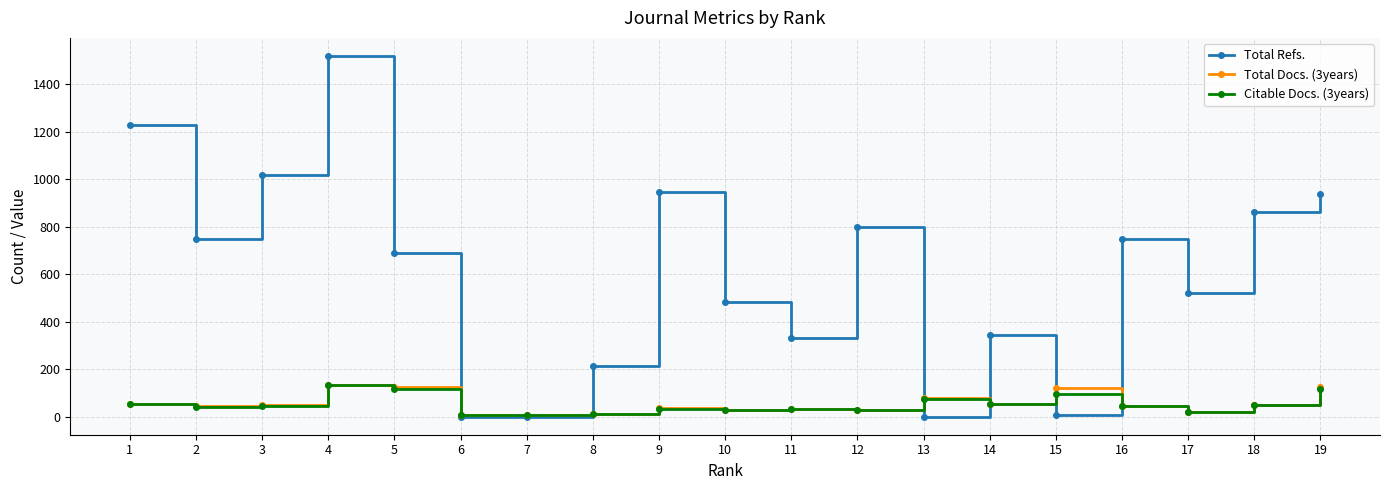

The value of Total Docs. (3years) at 15 is 182. True or false?

False